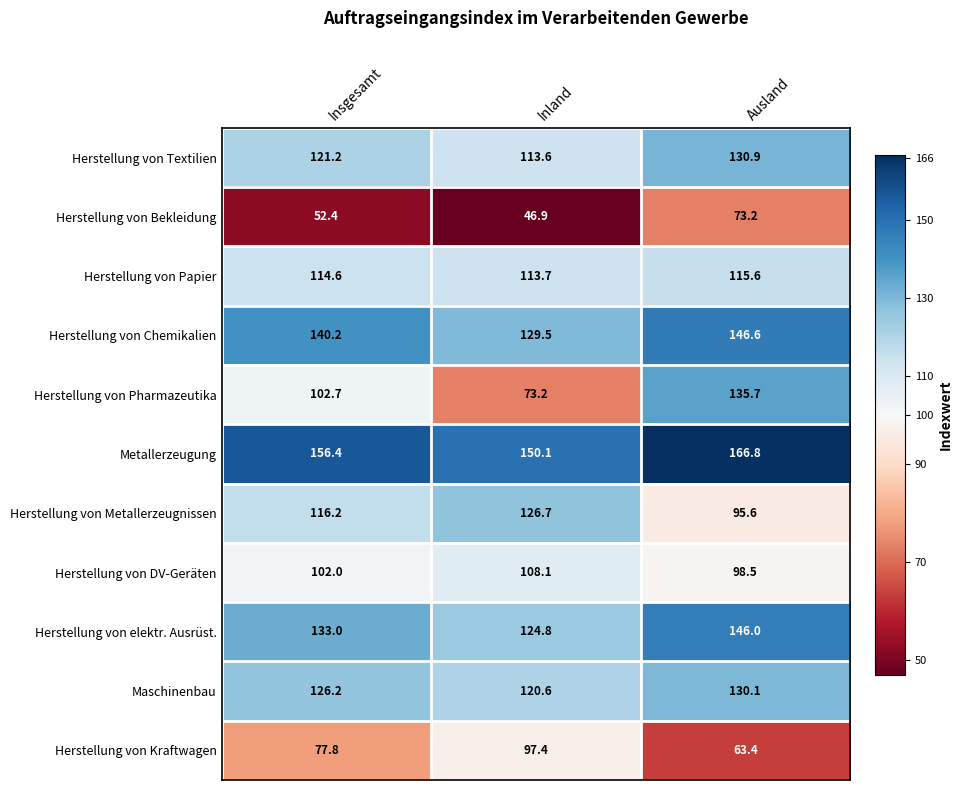

Which category has the highest value in the Herstellung von Chemikalien series?

Ausland